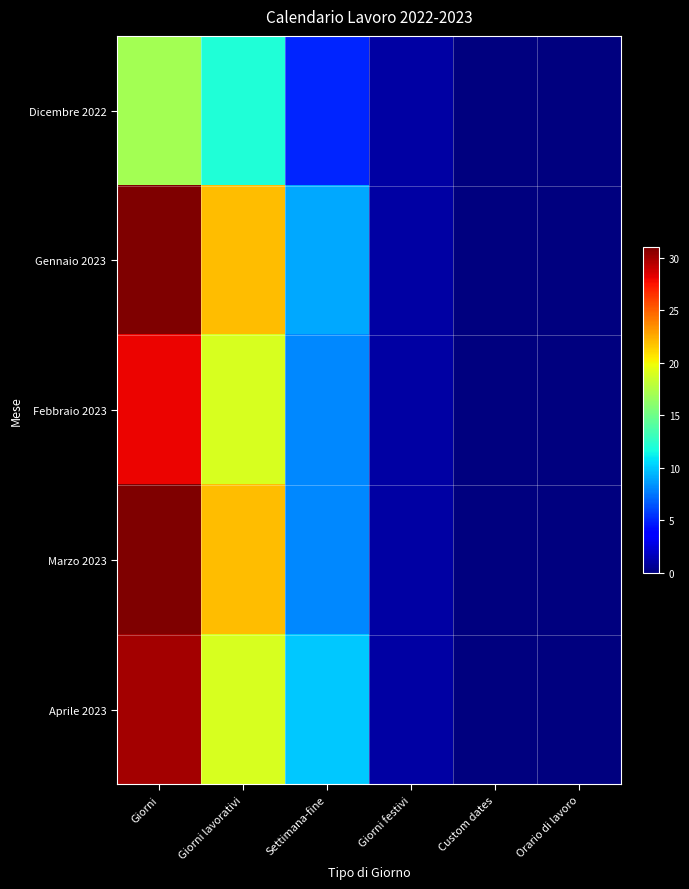

Reading left to right, list all the values displayed in this chart.

Dicembre 2022: Giorni=17	Giorni lavorativi=12	Settimana-fine=5	Giorni festivi=1	Custom dates=0	Orario di lavoro=0
Gennaio 2023: Giorni=31	Giorni lavorativi=22	Settimana-fine=9	Giorni festivi=1	Custom dates=0	Orario di lavoro=0
Febbraio 2023: Giorni=28	Giorni lavorativi=19	Settimana-fine=8	Giorni festivi=1	Custom dates=0	Orario di lavoro=0
Marzo 2023: Giorni=31	Giorni lavorativi=22	Settimana-fine=8	Giorni festivi=1	Custom dates=0	Orario di lavoro=0
Aprile 2023: Giorni=30	Giorni lavorativi=19	Settimana-fine=10	Giorni festivi=1	Custom dates=0	Orario di lavoro=0